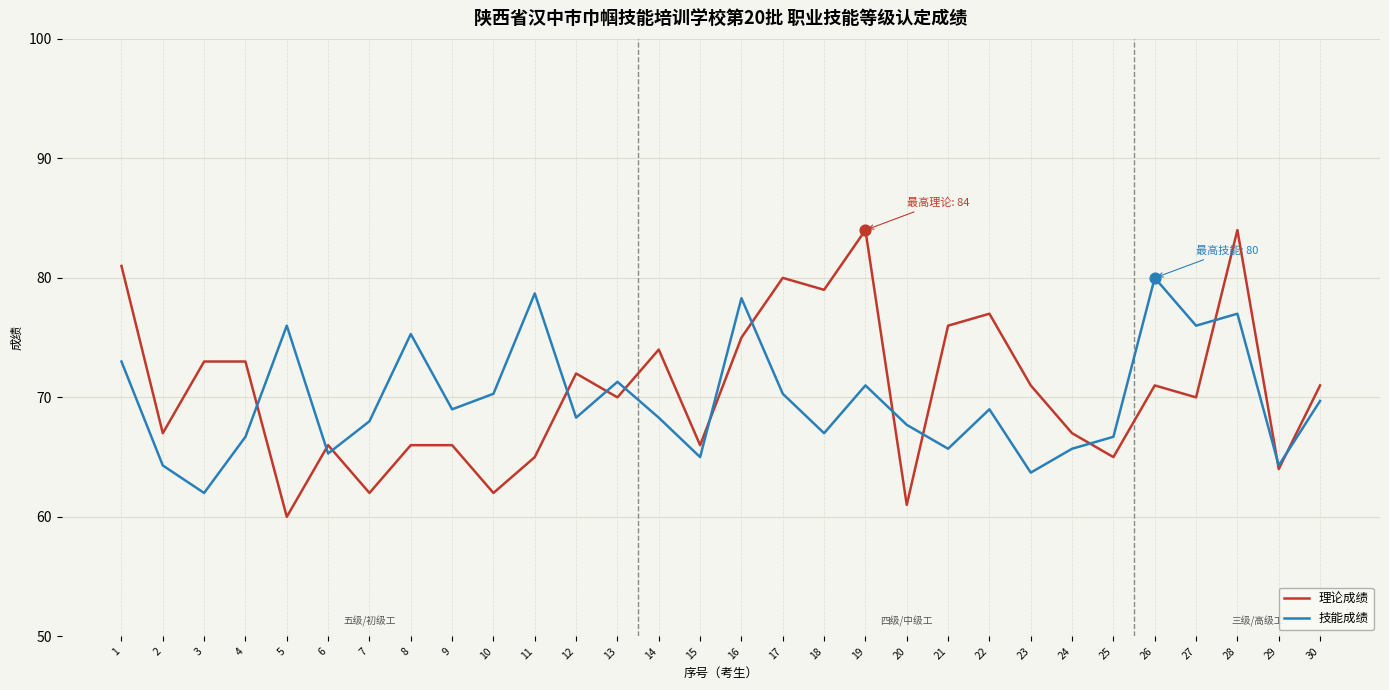

What is the spread (max minus min) of values at 20?

6.7